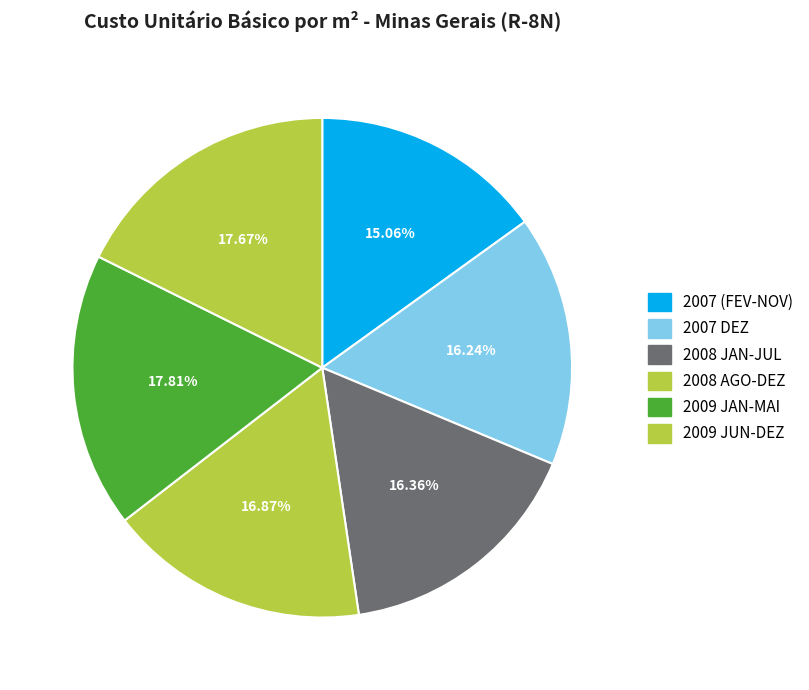

How many segments does this pie chart have?

6